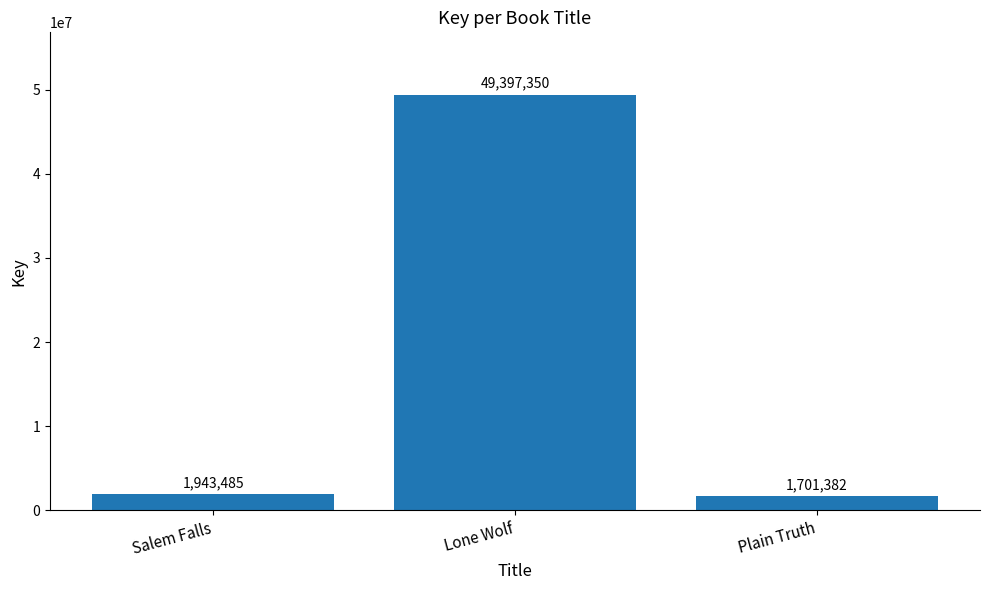

At which category does the chart reach its minimum across all series?

Plain Truth